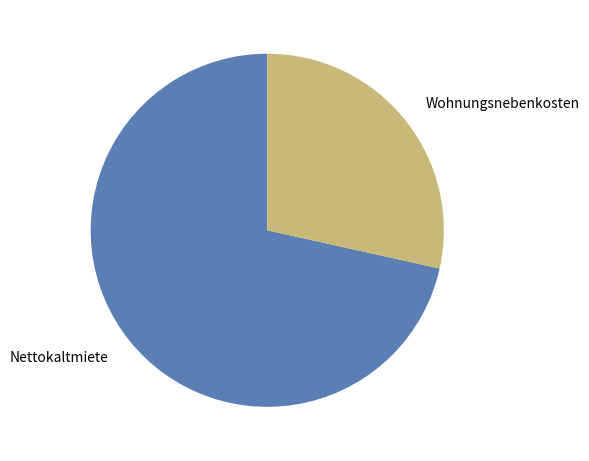

Which category has the biggest portion of the pie?

Nettokaltmiete